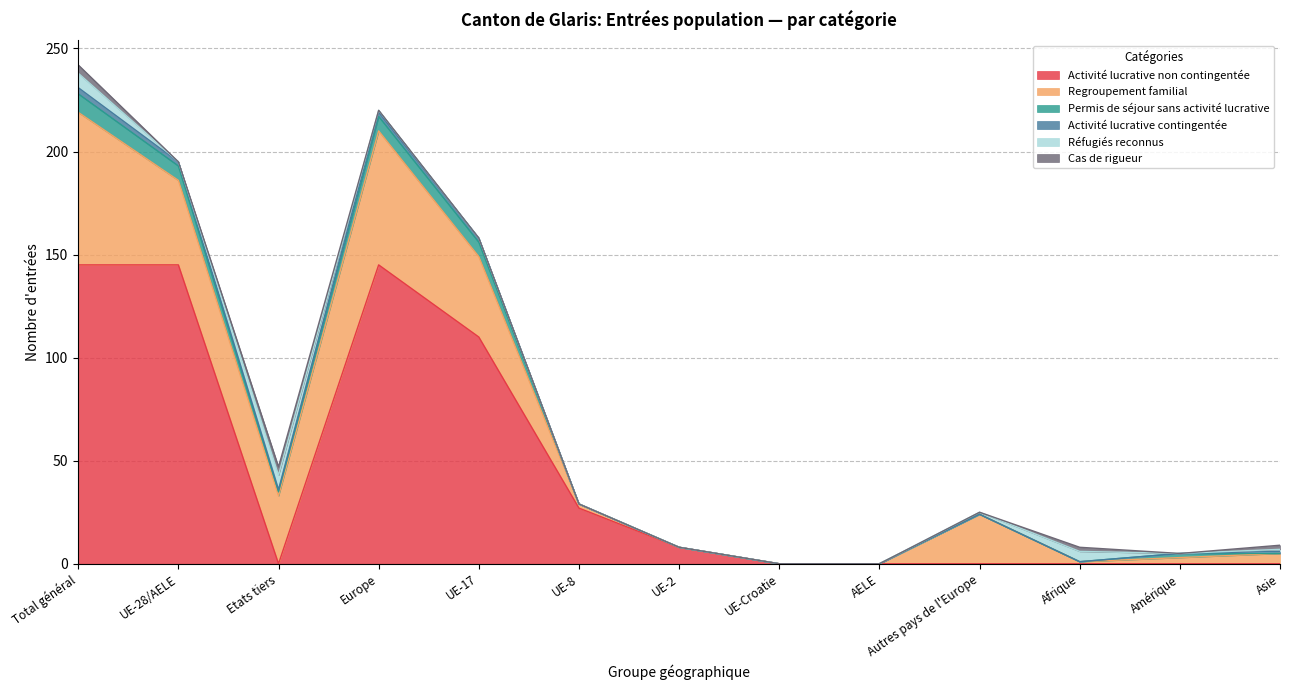

Reading right to left, transcribe all the data shown in this chart.

Activité lucrative non contingentée: Asie=0	Amérique=0	Afrique=0	Autres pays de l'Europe=0	AELE=0	UE-Croatie=0	UE-2=8	UE-8=27	UE-17=110	Europe=145	Etats tiers=0	UE-28/AELE=145	Total général=145
Regroupement familial: Asie=5	Amérique=3	Afrique=1	Autres pays de l'Europe=24	AELE=0	UE-Croatie=0	UE-2=0	UE-8=2	UE-17=39	Europe=65	Etats tiers=33	UE-28/AELE=41	Total général=74
Permis de séjour sans activité lucrative: Asie=0	Amérique=2	Afrique=0	Autres pays de l'Europe=0	AELE=0	UE-Croatie=0	UE-2=0	UE-8=0	UE-17=7	Europe=7	Etats tiers=2	UE-28/AELE=7	Total général=9
Activité lucrative contingentée: Asie=1	Amérique=0	Afrique=0	Autres pays de l'Europe=0	AELE=0	UE-Croatie=0	UE-2=0	UE-8=0	UE-17=2	Europe=2	Etats tiers=1	UE-28/AELE=2	Total général=3
Réfugiés reconnus: Asie=1	Amérique=0	Afrique=5	Autres pays de l'Europe=1	AELE=0	UE-Croatie=0	UE-2=0	UE-8=0	UE-17=0	Europe=1	Etats tiers=7	UE-28/AELE=0	Total général=7
Cas de rigueur: Asie=2	Amérique=0	Afrique=2	Autres pays de l'Europe=0	AELE=0	UE-Croatie=0	UE-2=0	UE-8=0	UE-17=0	Europe=0	Etats tiers=4	UE-28/AELE=0	Total général=4